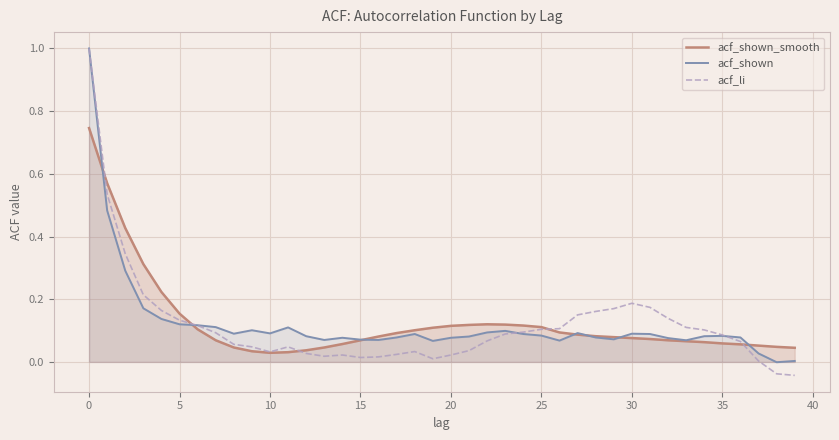

What is the label of the 25th point from the left?

24